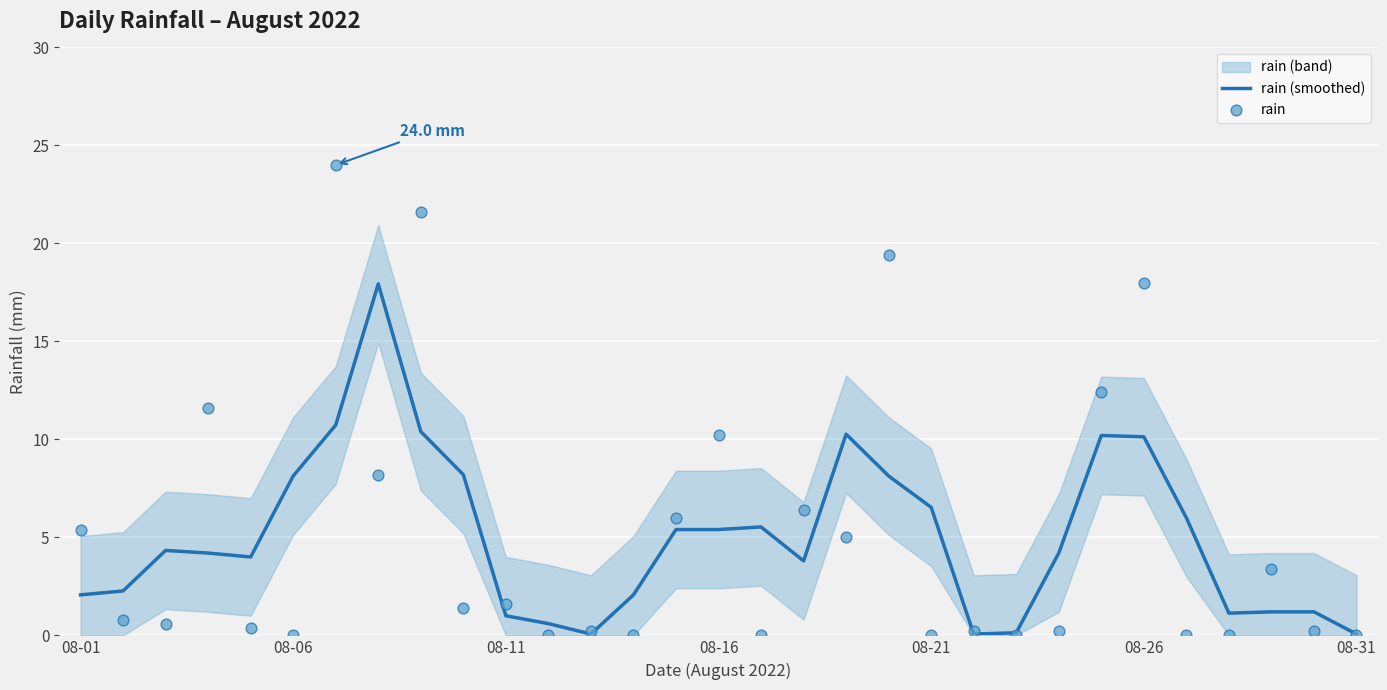

Which series reaches the minimum Y coordinate?

rain